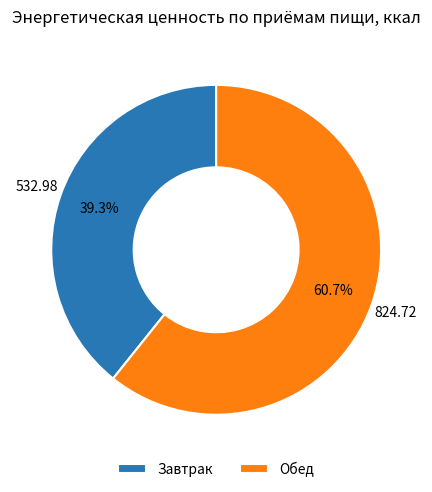

To the nearest percent, what is the average slice percentage?

50%